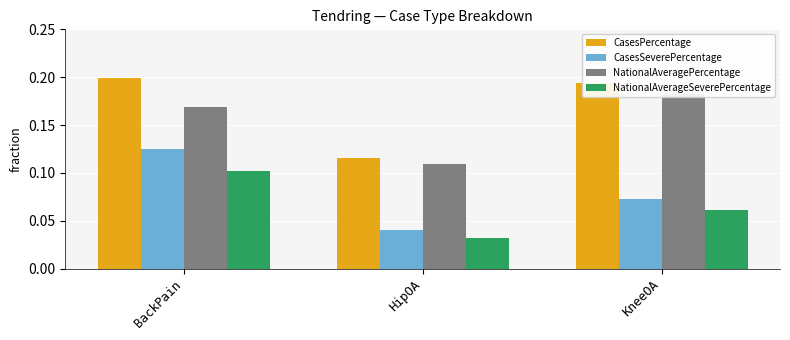

Which series has the widest spread of values?

CasesSeverePercentage